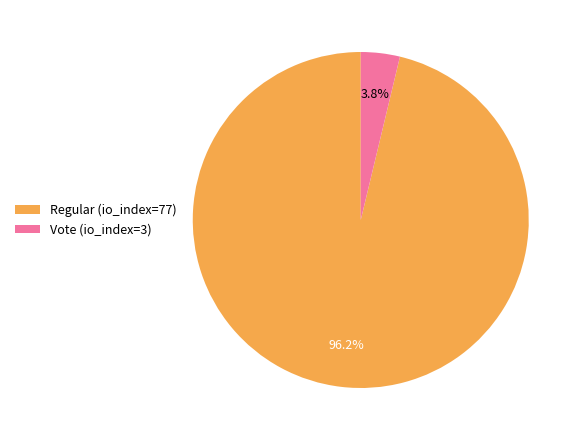

What is the largest slice in the pie chart?

Regular (io_index=77)